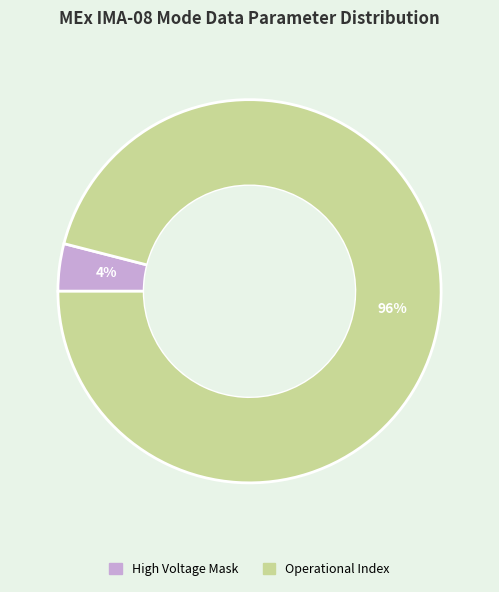

To the nearest percent, what is the difference between the largest and smallest slice percentages?

92%